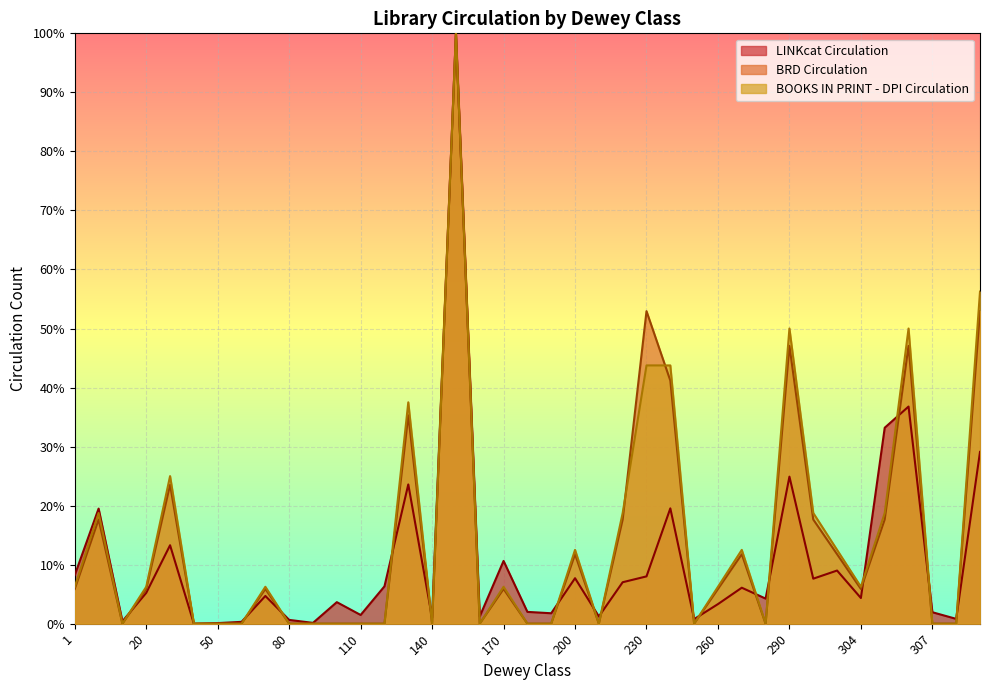

Is it true that BOOKS IN PRINT - DPI Circulation equals 7.8 at 3?

False